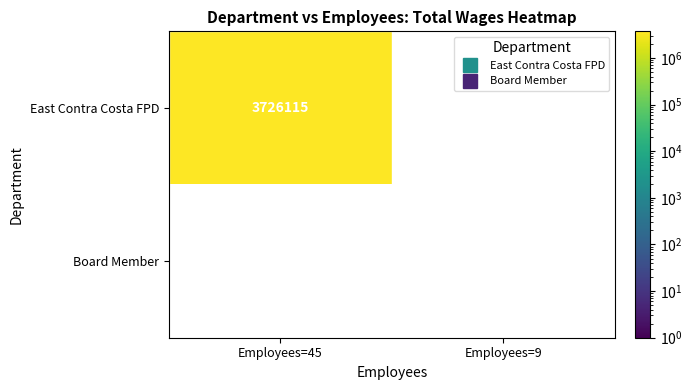

How many distinct data groups are displayed?

2